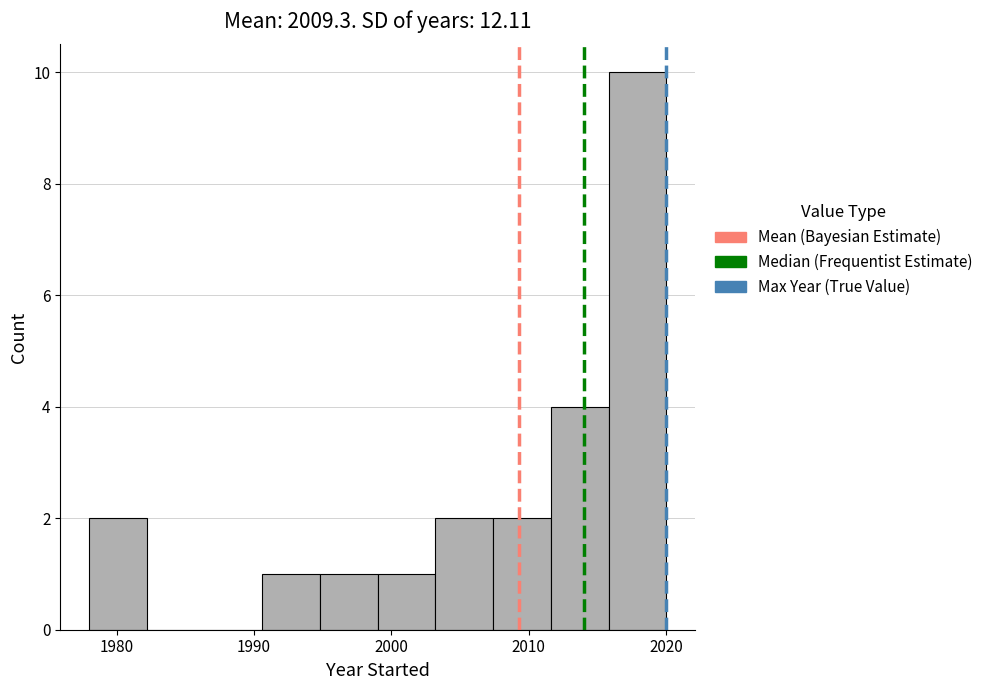

How tall is the bar that spans 2007.4 to 2011.6 on the x-axis? Neither the bar edges nor the heights are printed on the chart, so give them approximately, as read against the axes.

2